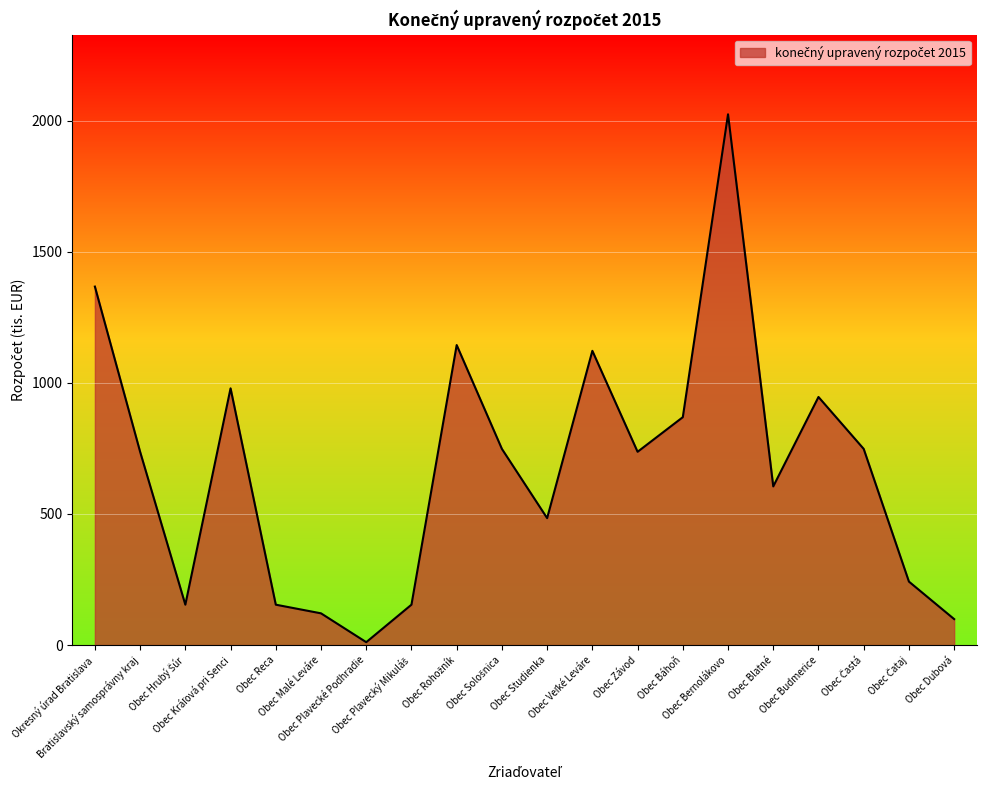

What is the greatest value displayed?

2024